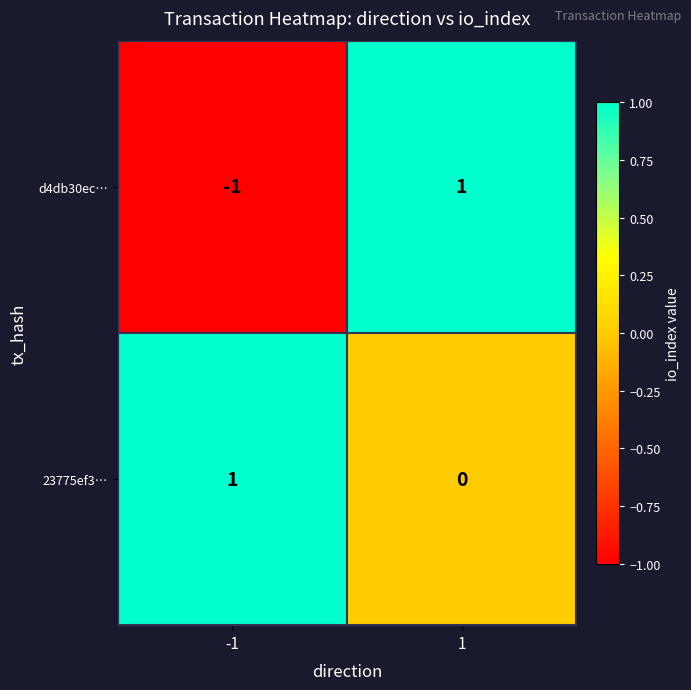

Is the value of d4db30ec… at -1 greater than the value of 23775ef3… at -1?

No